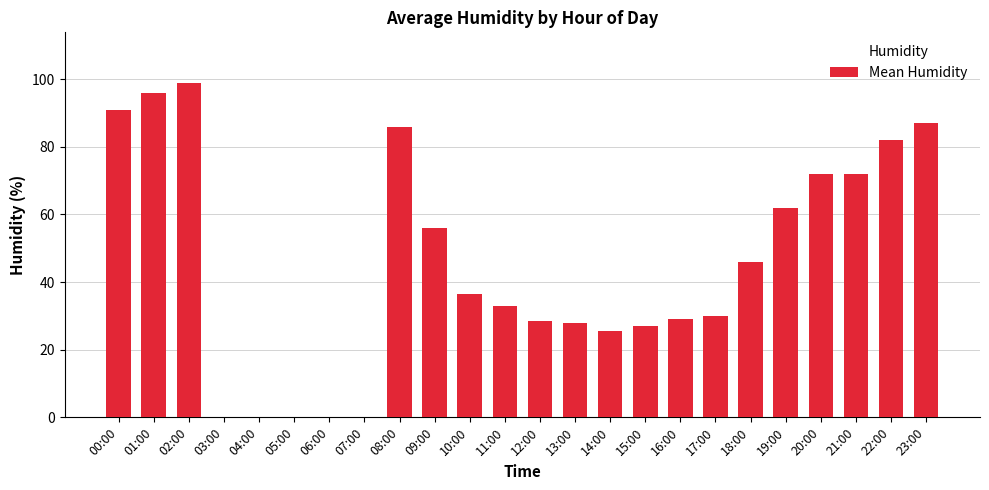

What is the sum of the values at 11:00 and 21:00?

105.0